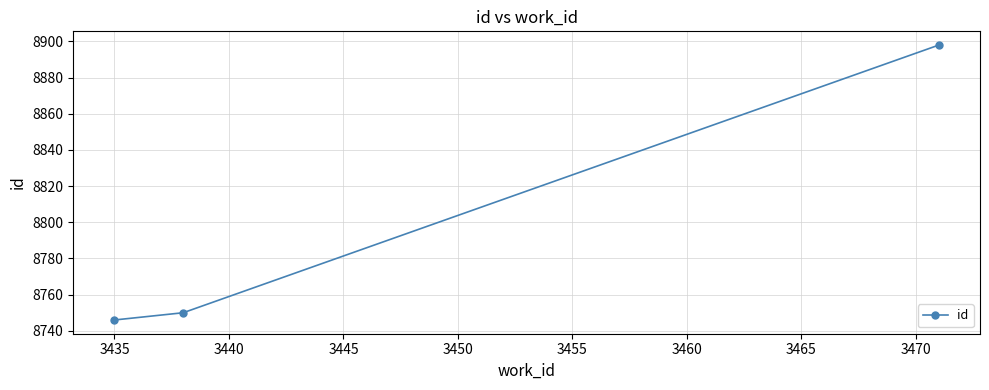

What is the smallest value displayed?

8746